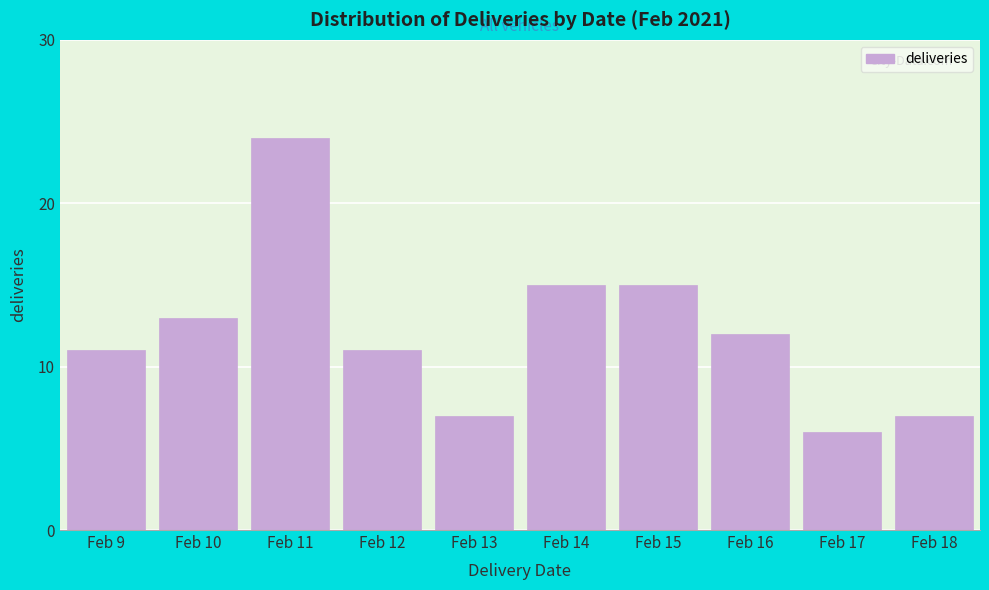

Reading left to right, list all the values displayed in this chart.

Feb 9=11	Feb 10=13	Feb 11=24	Feb 12=11	Feb 13=7	Feb 14=15	Feb 15=15	Feb 16=12	Feb 17=6	Feb 18=7